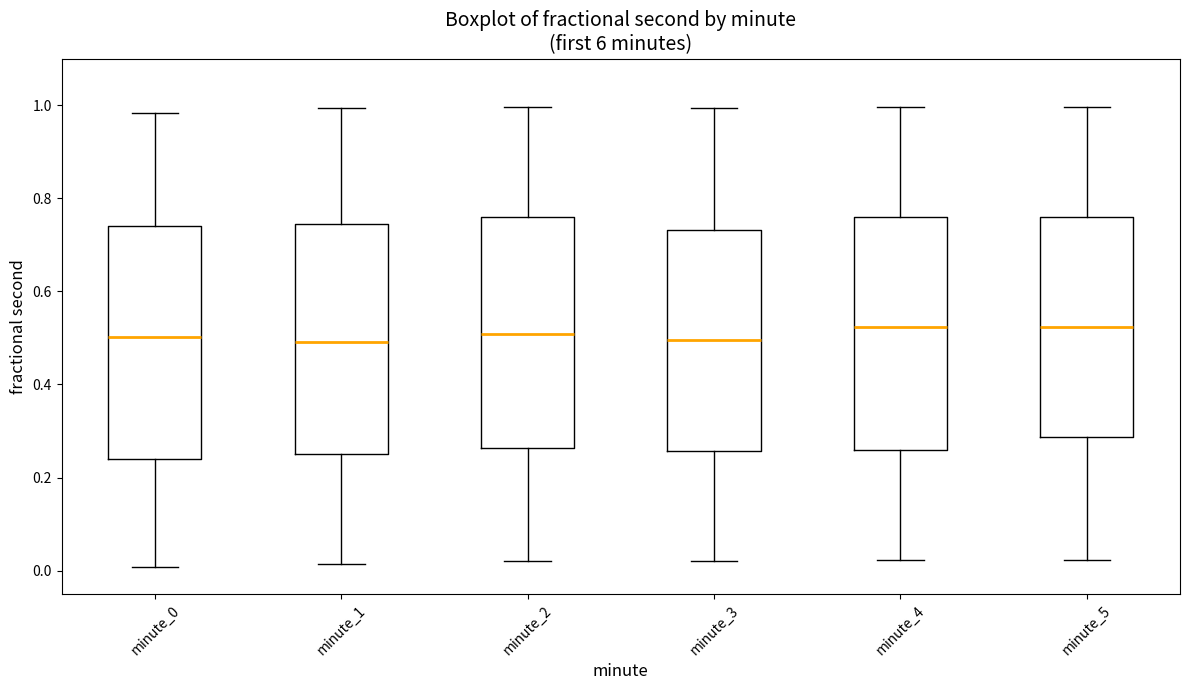

Reading left to right, transcribe this box plot: for each box, give where its median line is, the range the box spans, and where its two whiskers end, as read against the y-axis. The values are not printed on the chart, so give them approximately, as read against the axis.

minute_0: median 0.50, box 0.24 to 0.74, whiskers 0.00 to 0.98
minute_1: median 0.50, box 0.26 to 0.74, whiskers 0.02 to 1.00
minute_2: median 0.50, box 0.26 to 0.76, whiskers 0.02 to 1.00
minute_3: median 0.50, box 0.26 to 0.74, whiskers 0.02 to 1.00
minute_4: median 0.52, box 0.26 to 0.76, whiskers 0.02 to 1.00
minute_5: median 0.52, box 0.28 to 0.76, whiskers 0.02 to 1.00